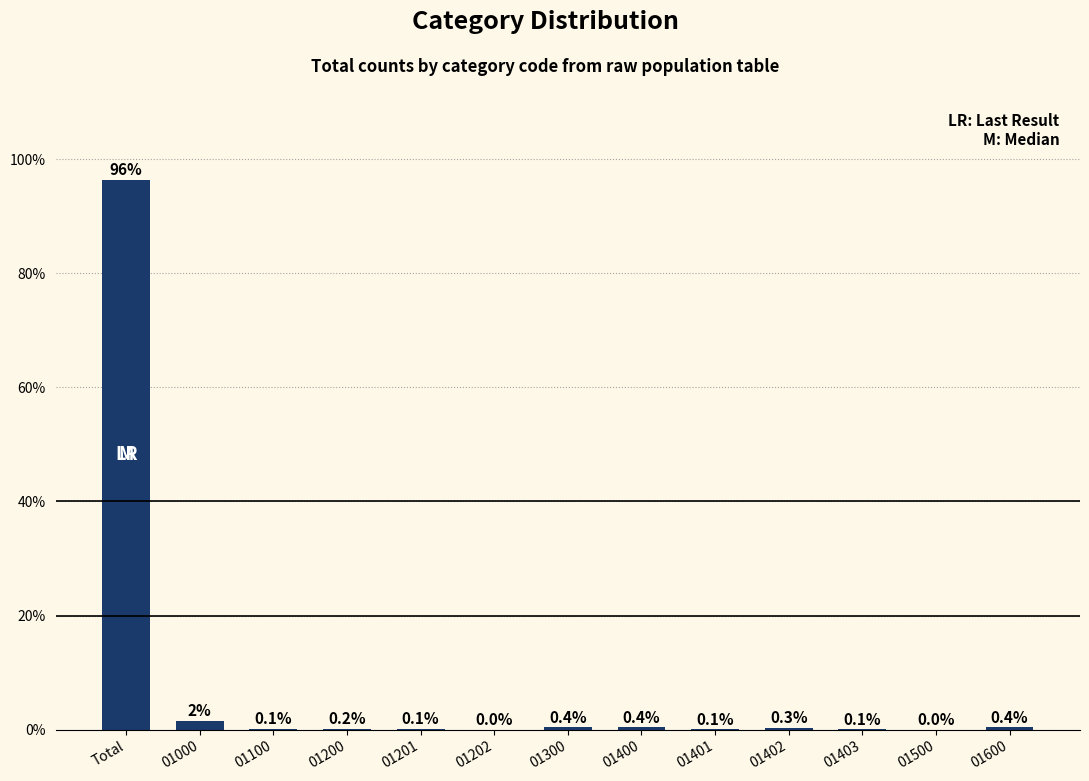

Which has a higher value, 01000 or 01401?

01000